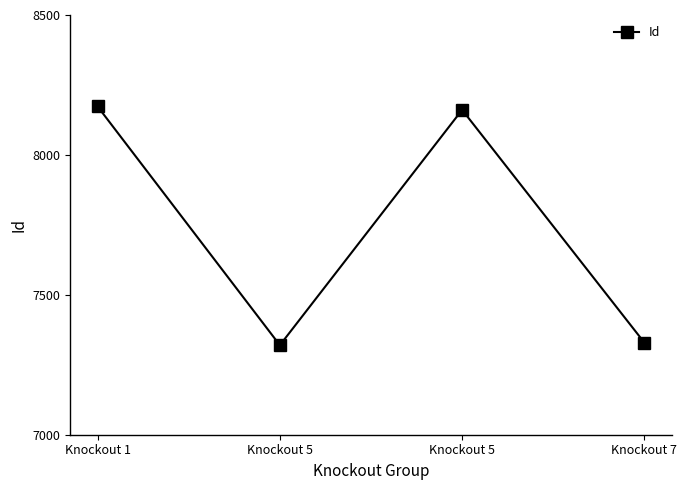

List the labels in order of value, largest first.

Knockout 1, Knockout 5, Knockout 7, Knockout 5